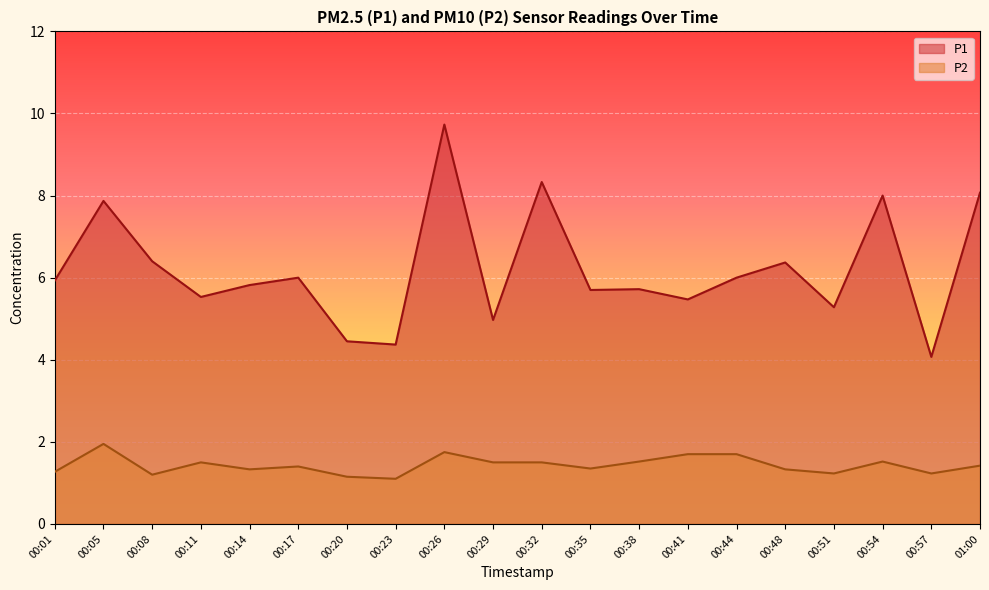

True or false: P2 and P1 cross at least once.

False